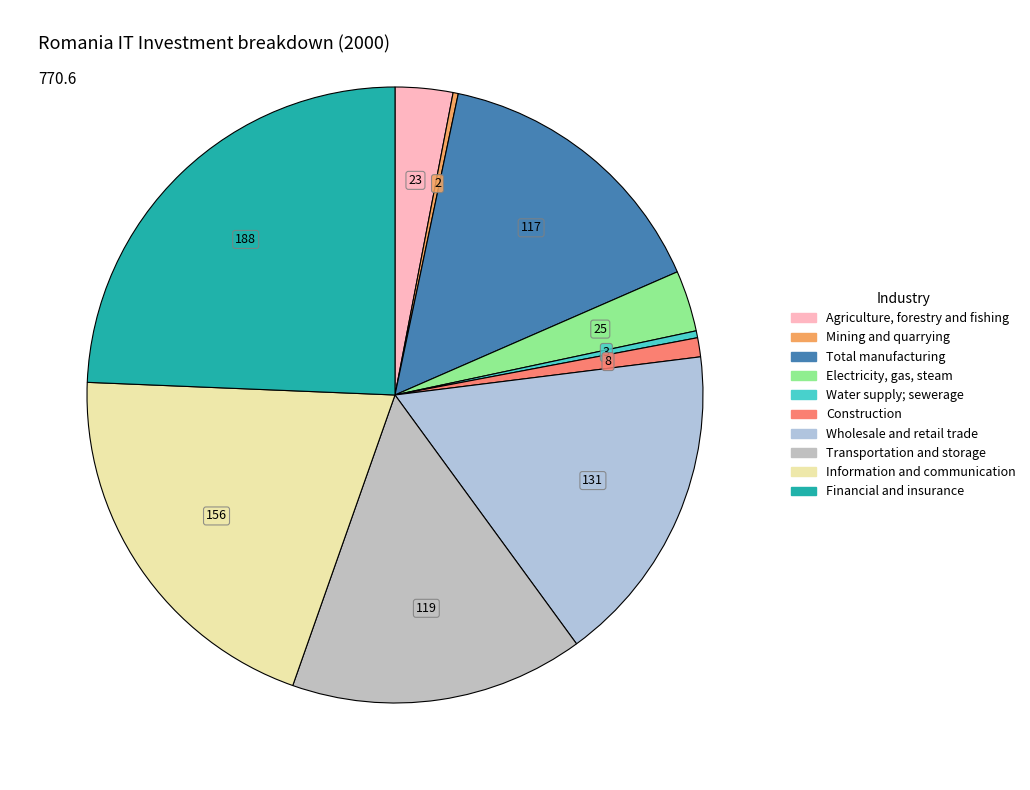

Count the number of slices in the pie.

10